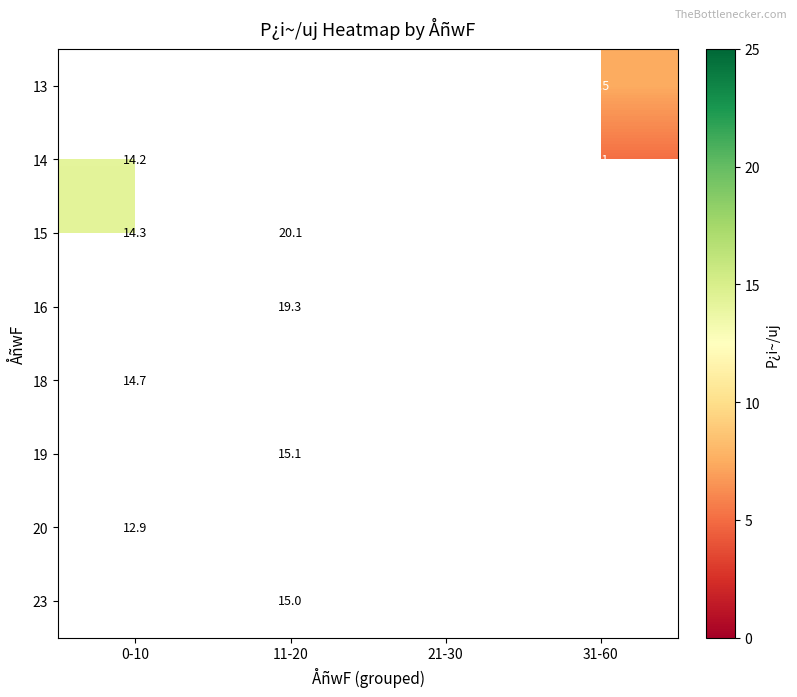

What is the greatest value displayed?

20.1